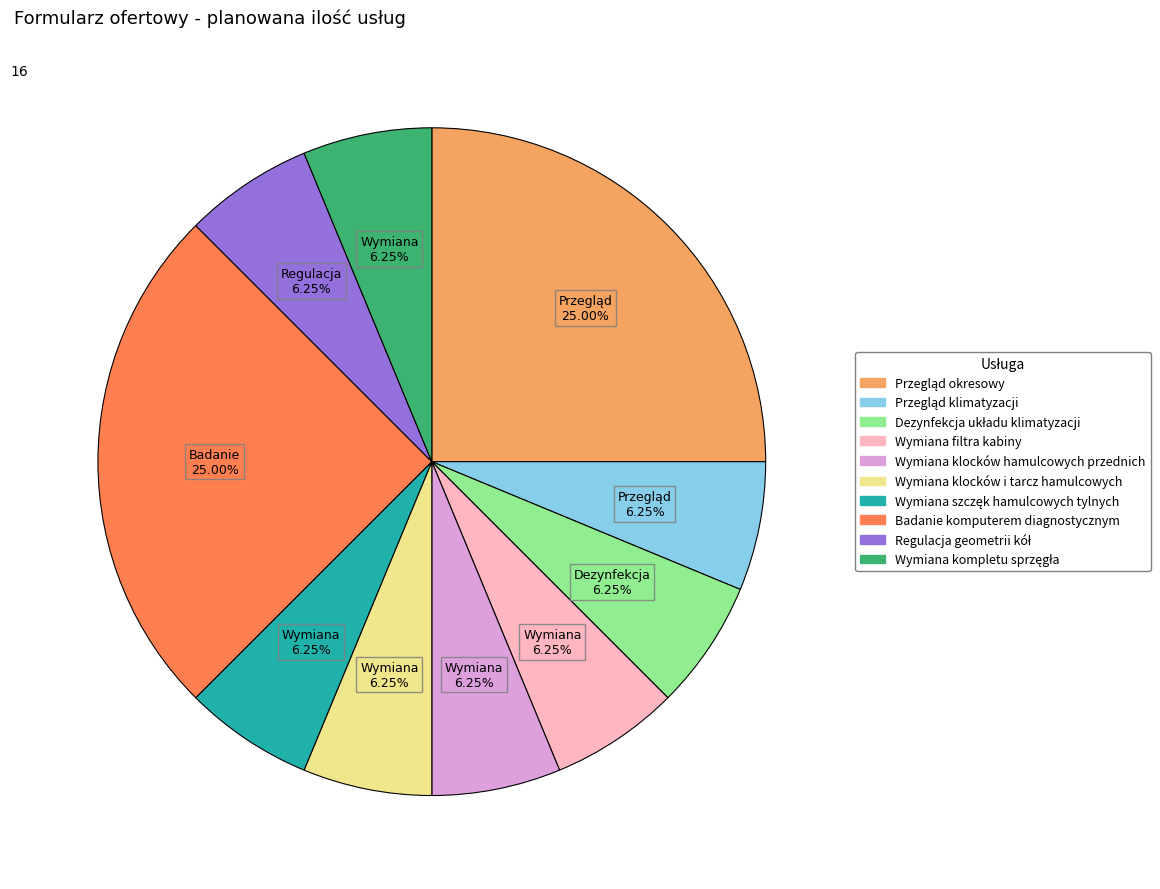

Is Wymiana klocków hamulcowych przednich the majority of the pie?

No